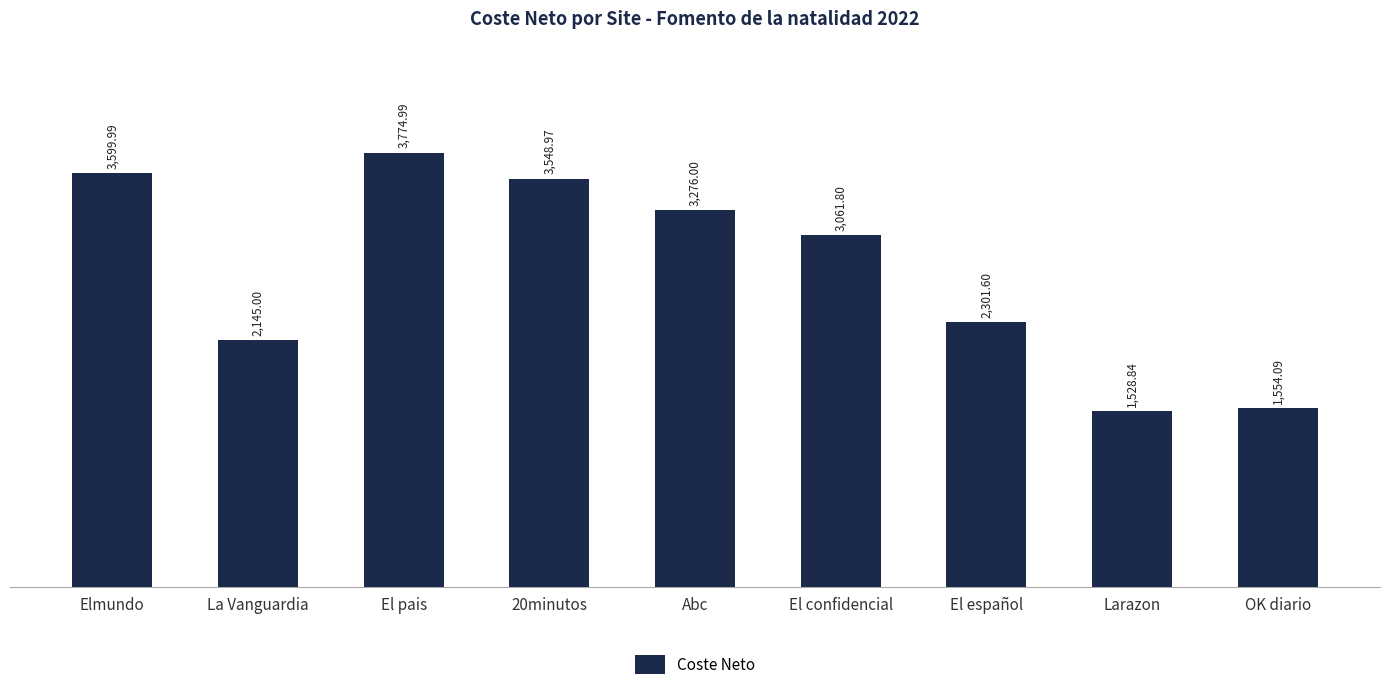

What value does the data have at El español?

2301.6